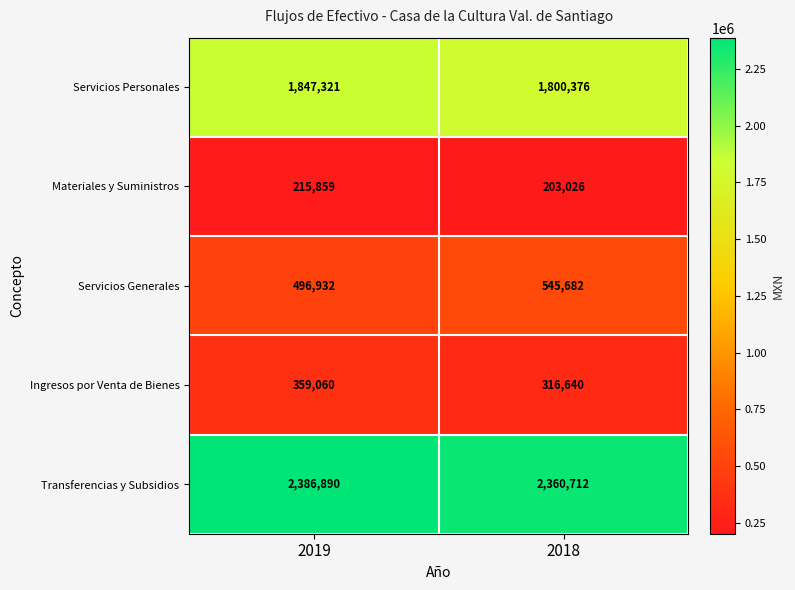

How many categories are shown in the chart?

2